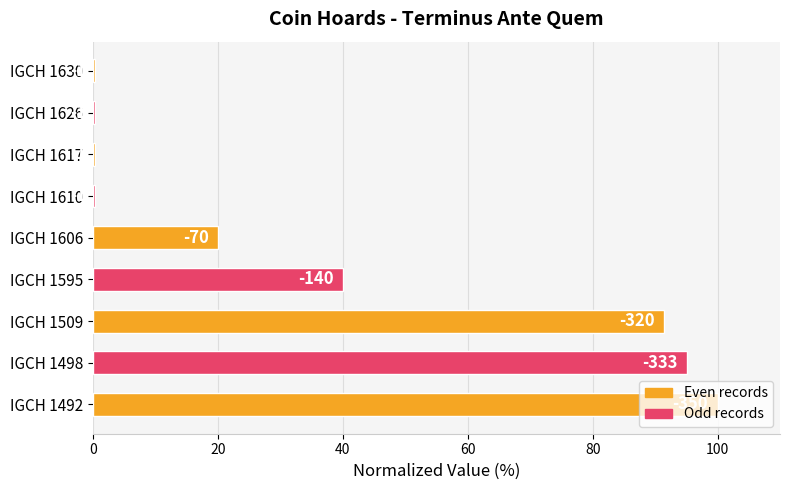

What is the sum of all values?

347.7